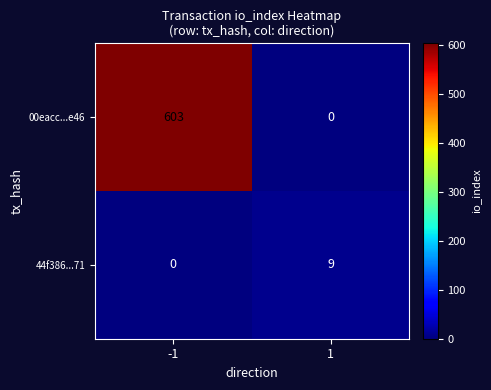

How many data points does each series have?

2